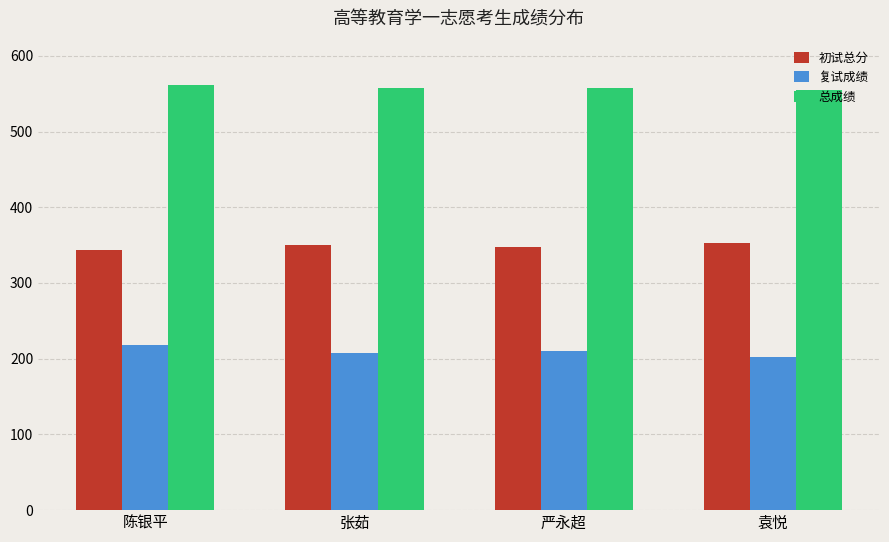

How many bars are there in total?

12